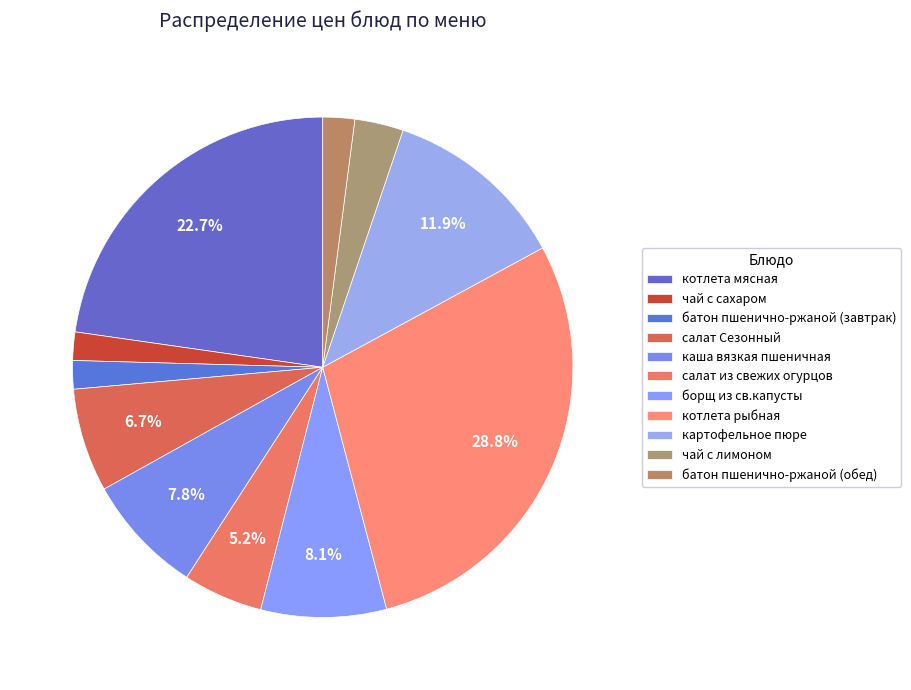

Rank the categories by value from highest to lowest.

котлета рыбная, котлета мясная, картофельное пюре, борщ из св.капусты, каша вязкая пшеничная, салат Сезонный, салат из свежих огурцов, чай с лимоном, батон пшенично-ржаной (обед), батон пшенично-ржаной (завтрак), чай с сахаром